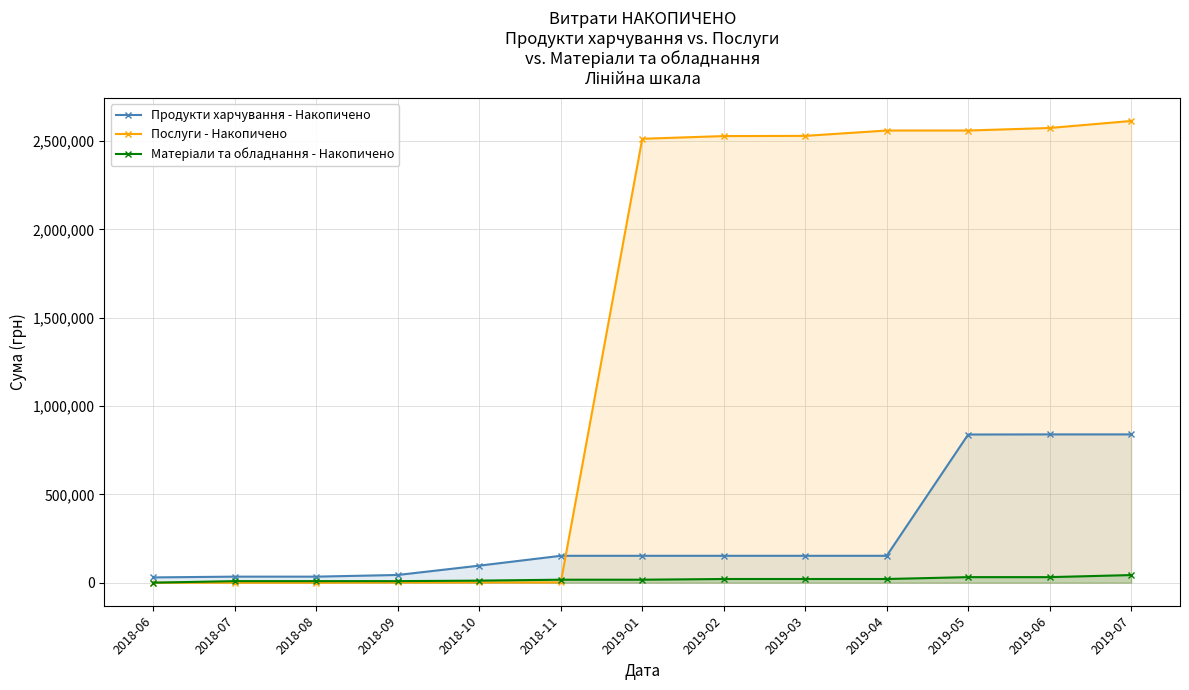

Which series has the largest total across all categories?

Послуги - Накопичено